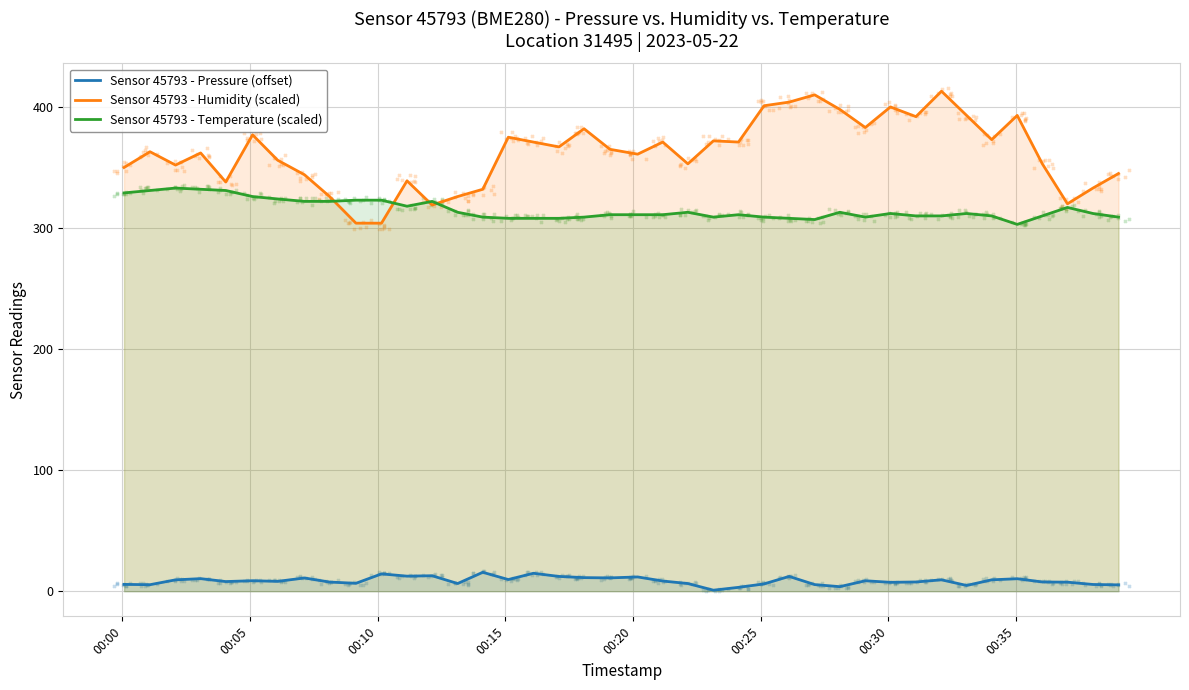

What is the highest value of the Sensor 45793 - Temperature (scaled) series?

333.0